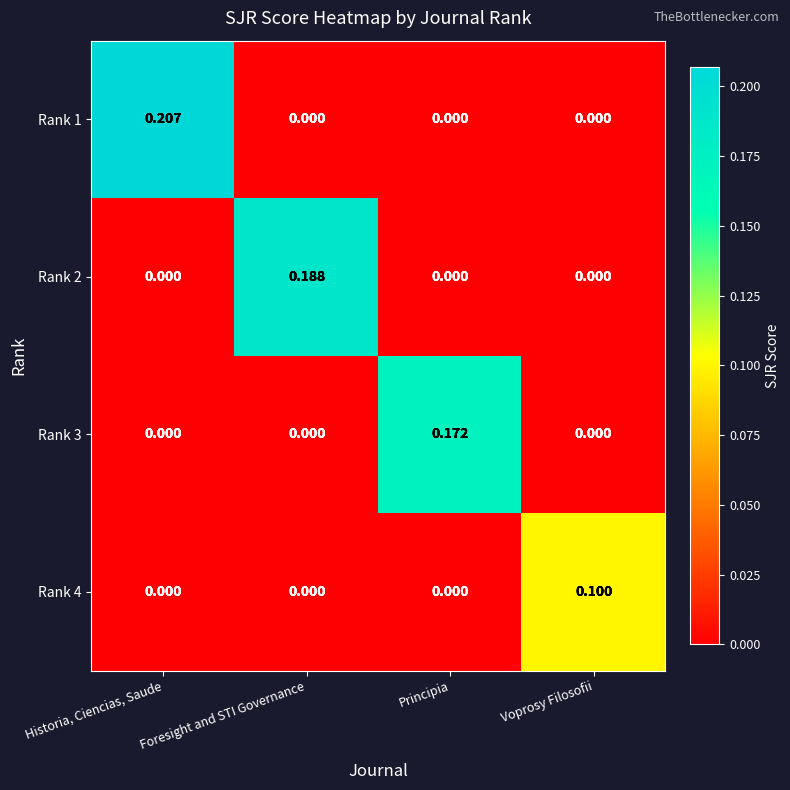

At which category is the sum across all series the highest?

Historia, Ciencias, Saude